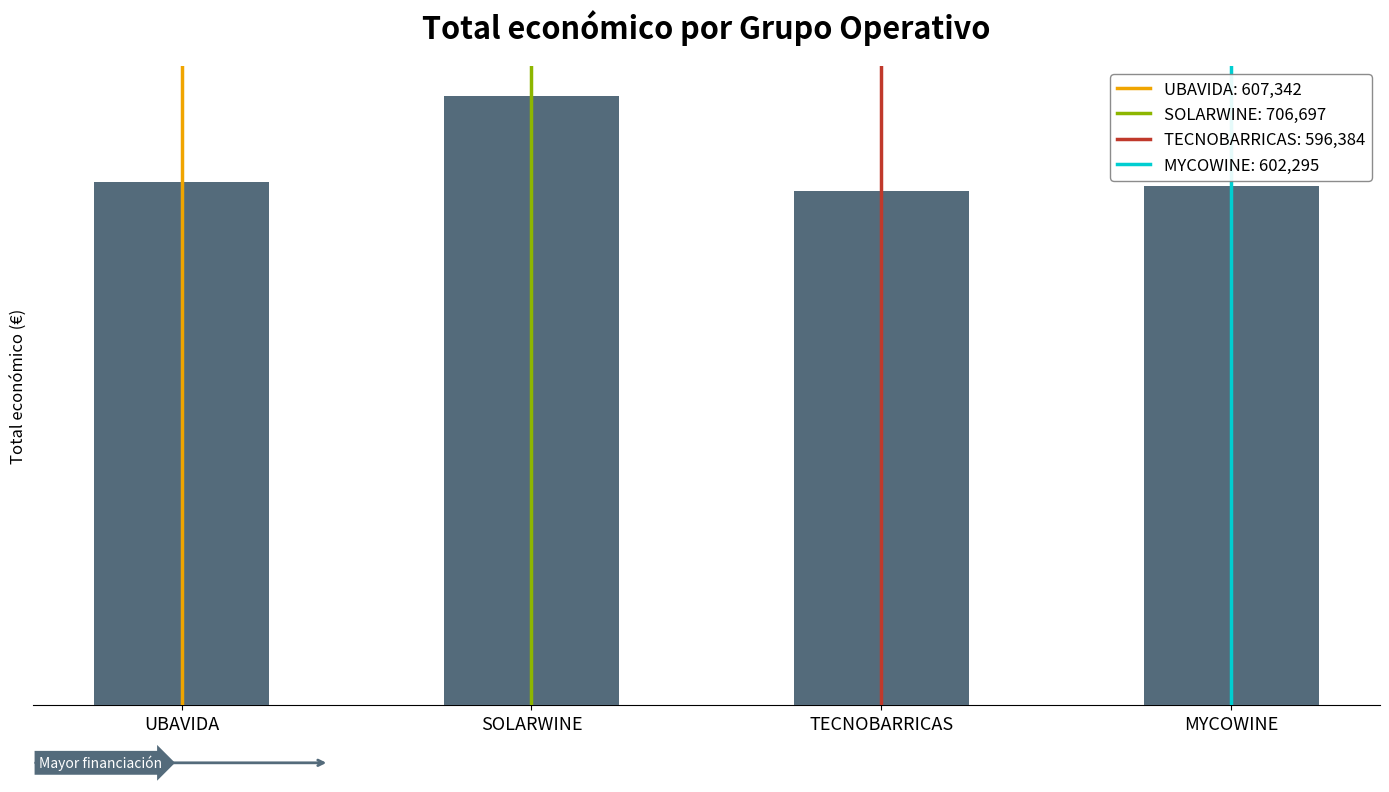

The chart shows a value of 706697.0 at SOLARWINE. True or false?

True